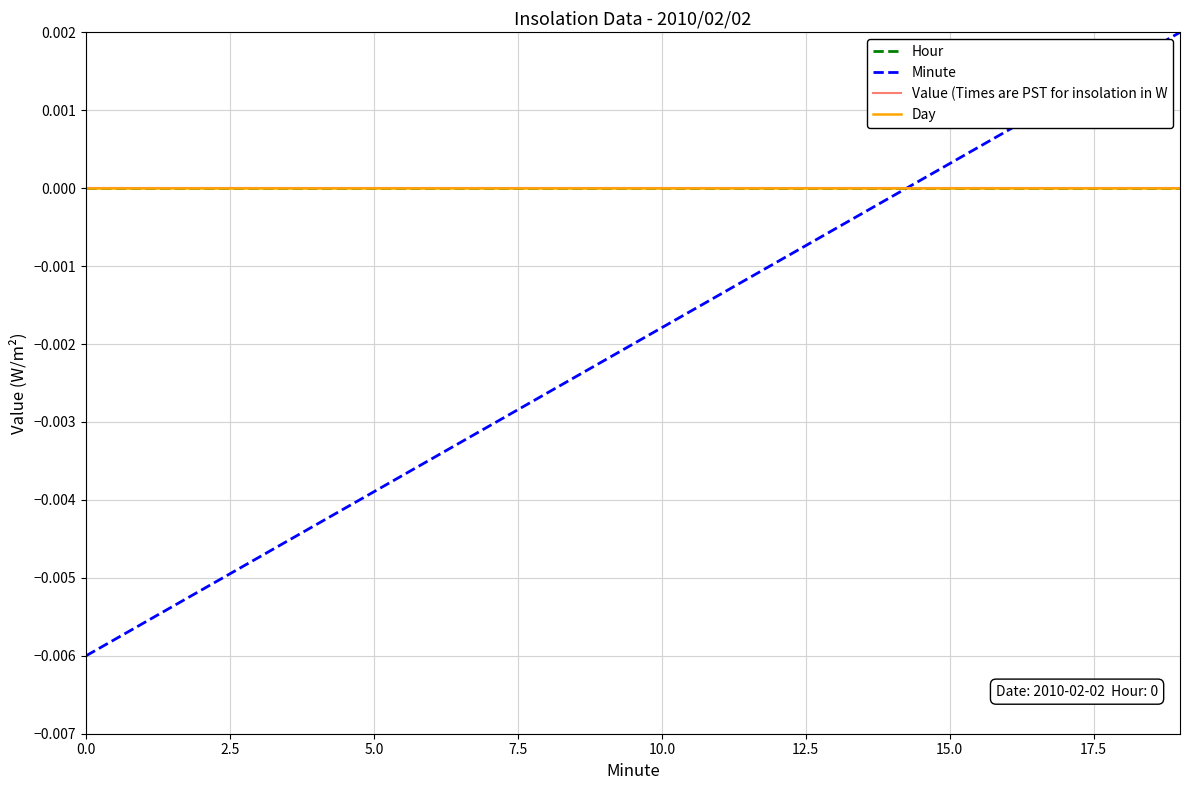

At which category does the chart reach its peak across all series?

19